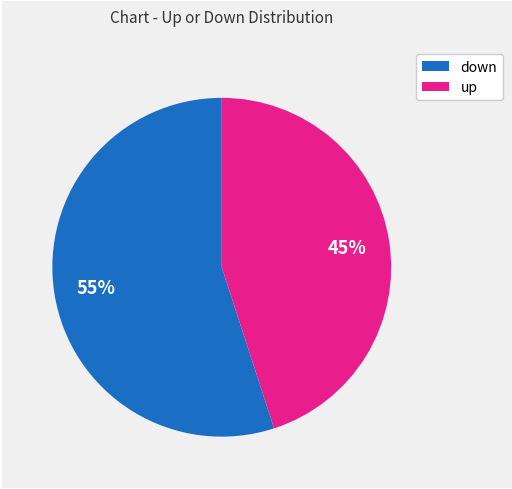

Does any single category account for the majority?

Yes